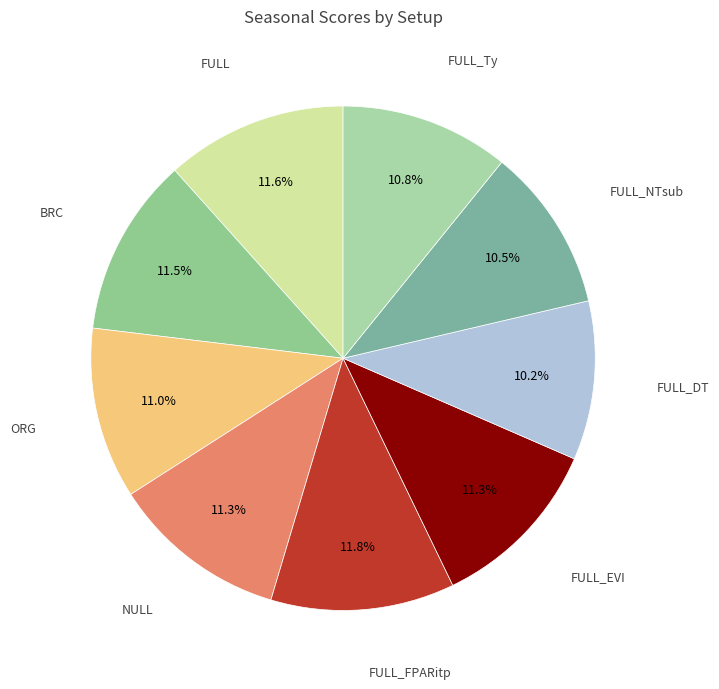

To the nearest percent, what is the average slice percentage?

11%